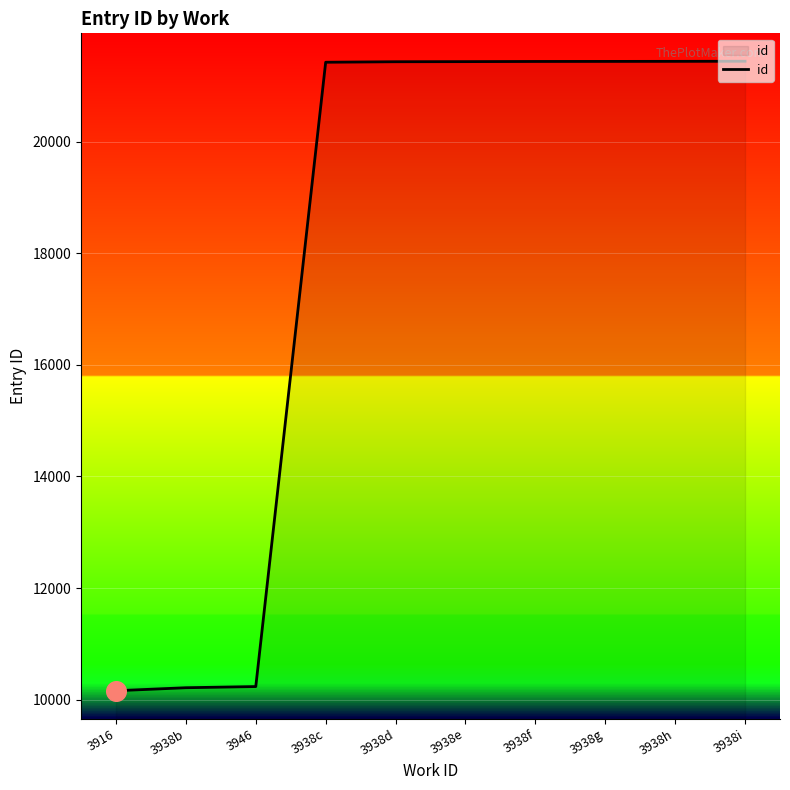

What is the ratio of the value at 3916 to the value at 3938d?

0.5